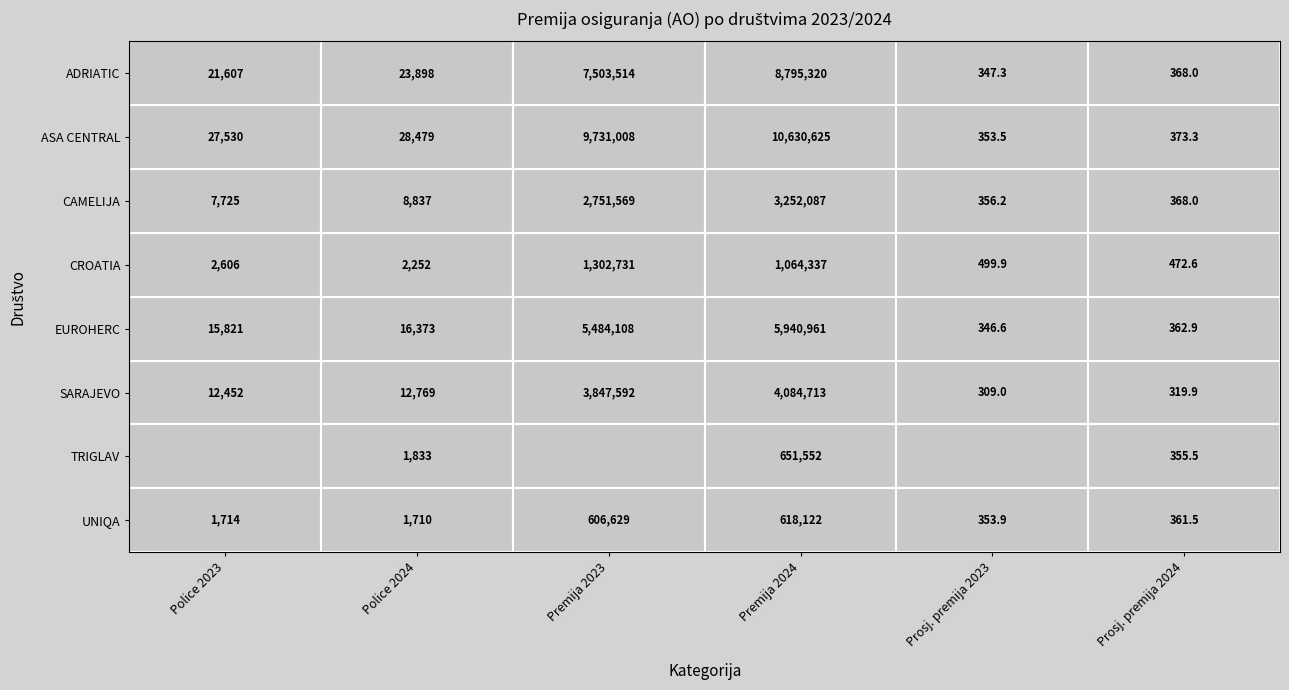

At how many categories does at least one series exceed 4711559?

2